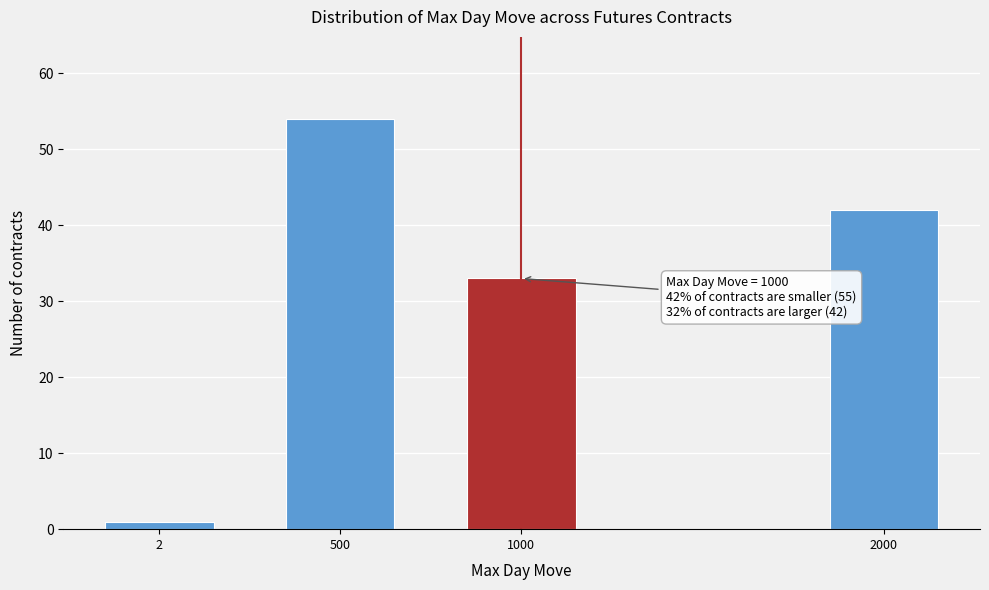

Reading right to left, transcribe all the data shown in this chart.

2000=42	1000=33	500=54	2=1